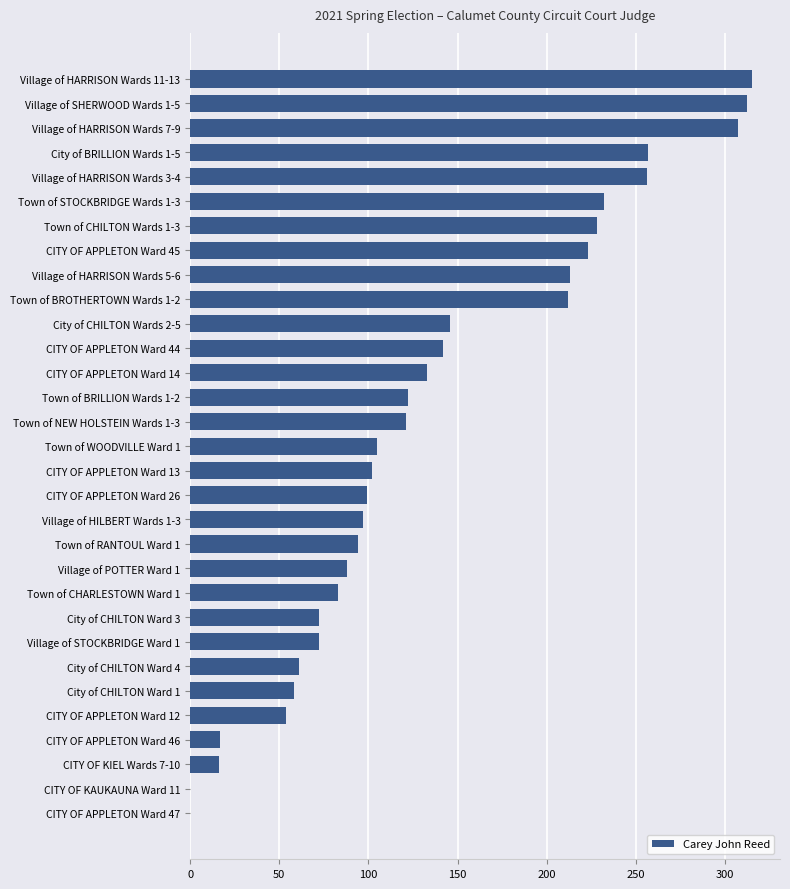

At which label is the value closest to 157?

City of CHILTON Wards 2-5